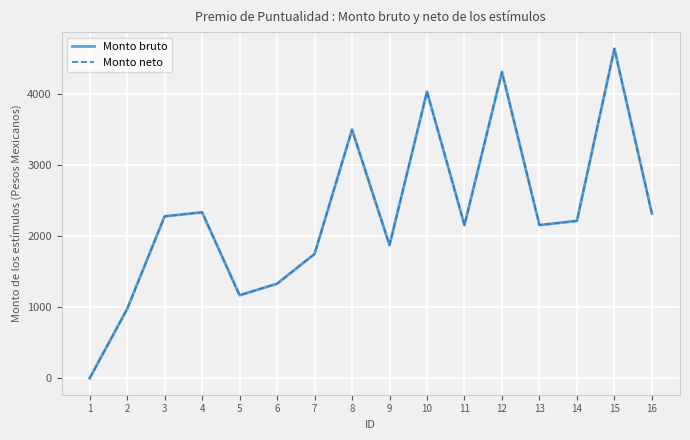

Does the chart have visible grid lines?

Yes